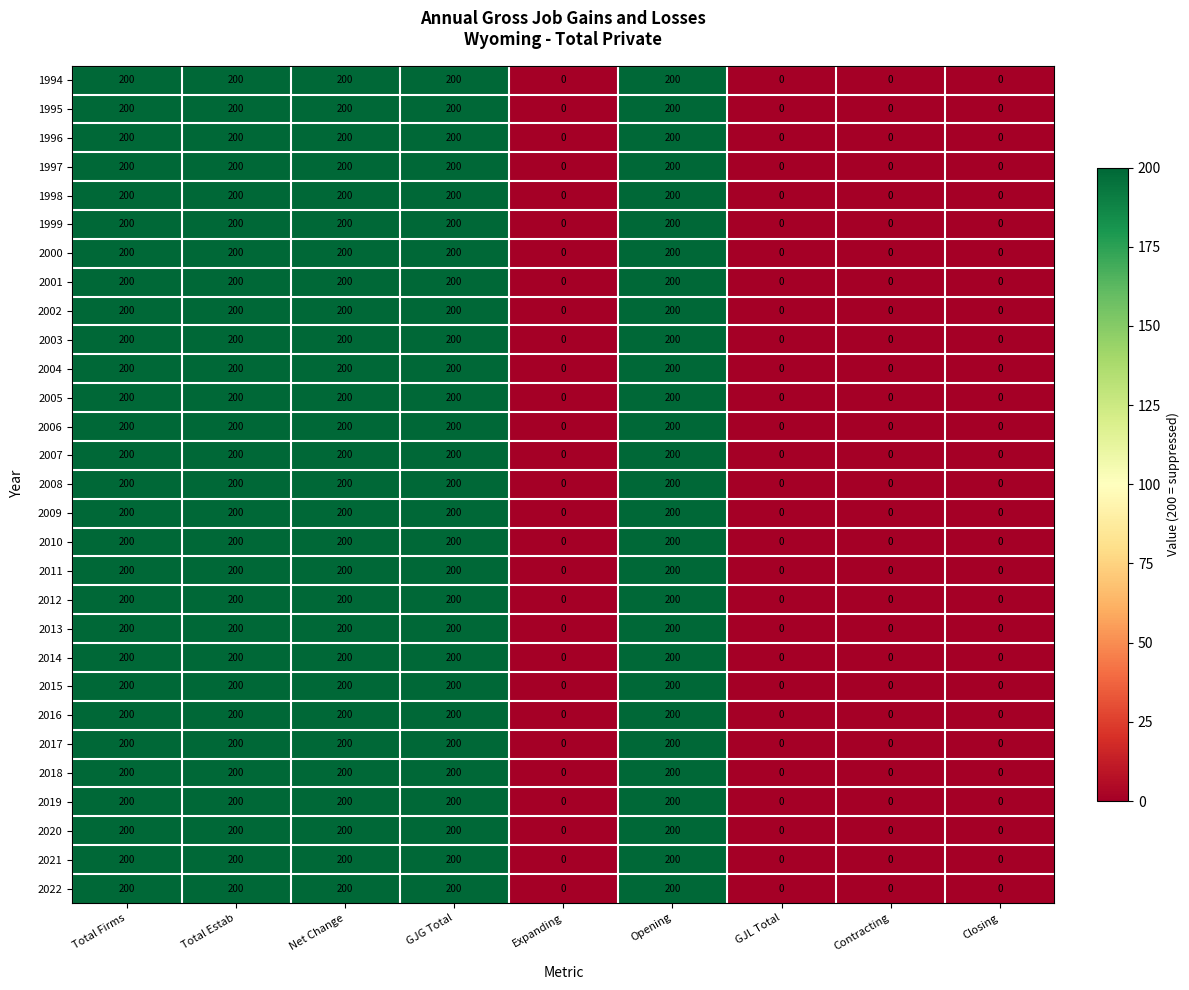

Read the 1998 value at GJG Total, to the nearest 10.

200